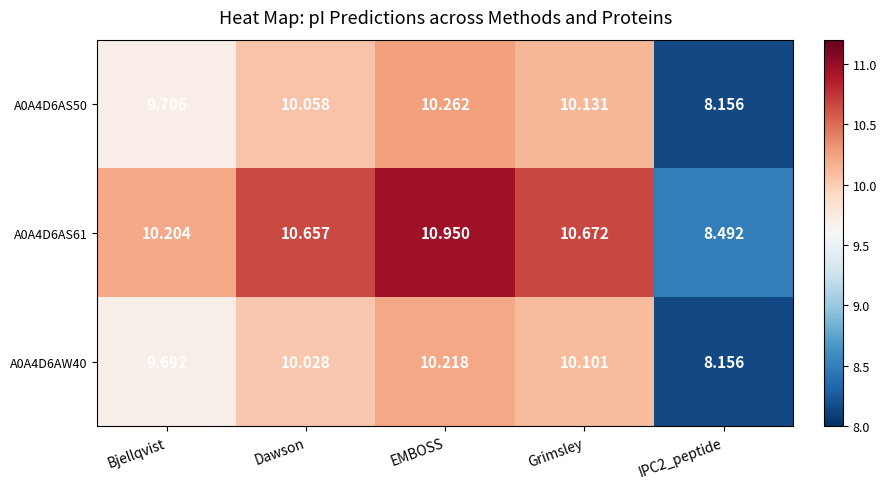

Is the value of A0A4D6AS61 at Grimsley greater than the value of A0A4D6AW40 at Bjellqvist?

Yes